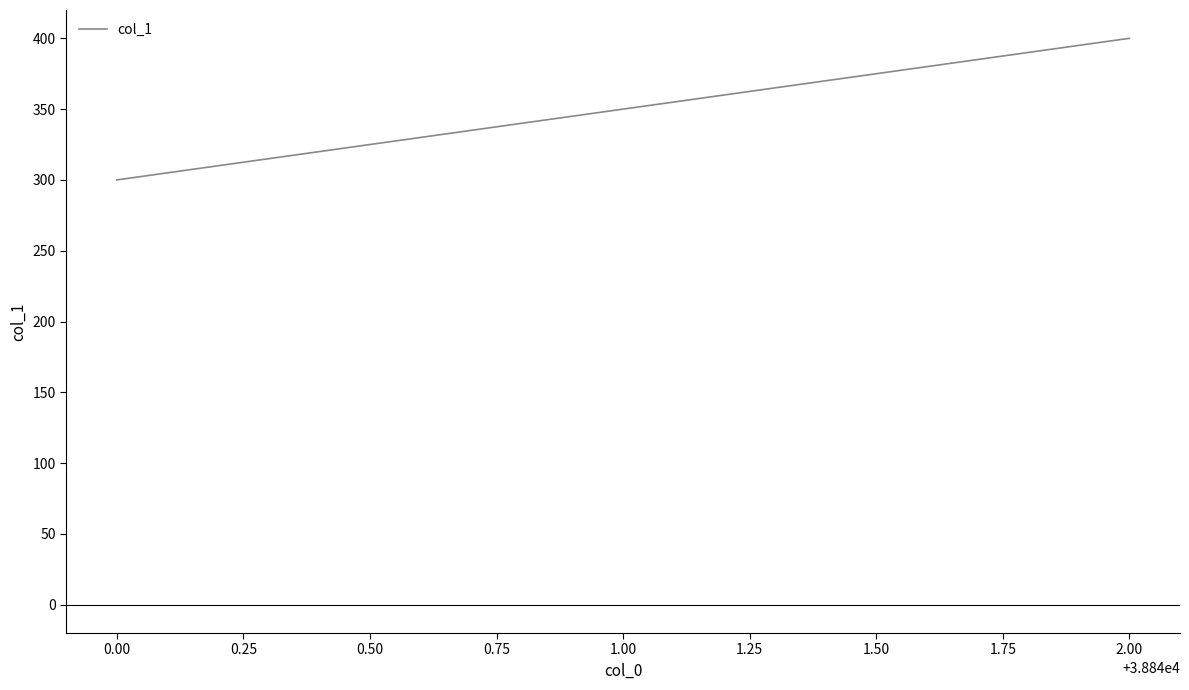

How many lines are shown in the chart?

1